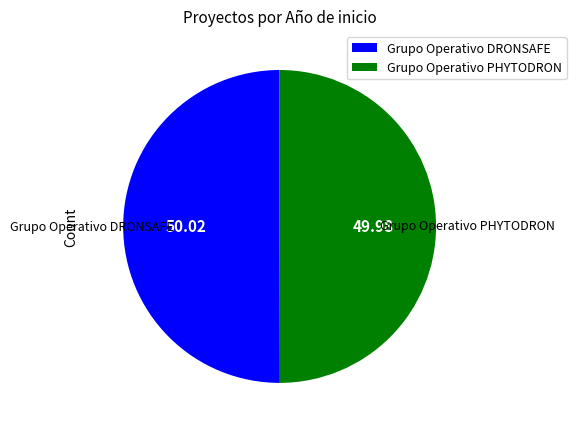

Is it true that Grupo Operativo DRONSAFE is 50% of the pie?

True